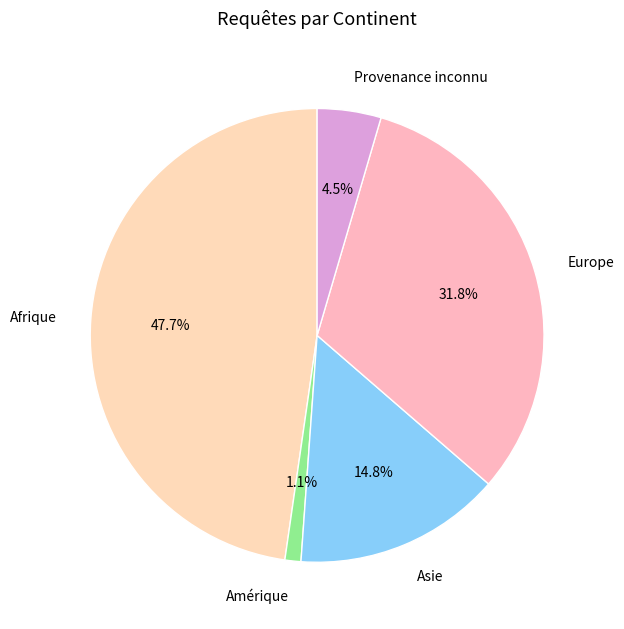

To the nearest percent, what is the difference between the largest and smallest slice percentages?

47%